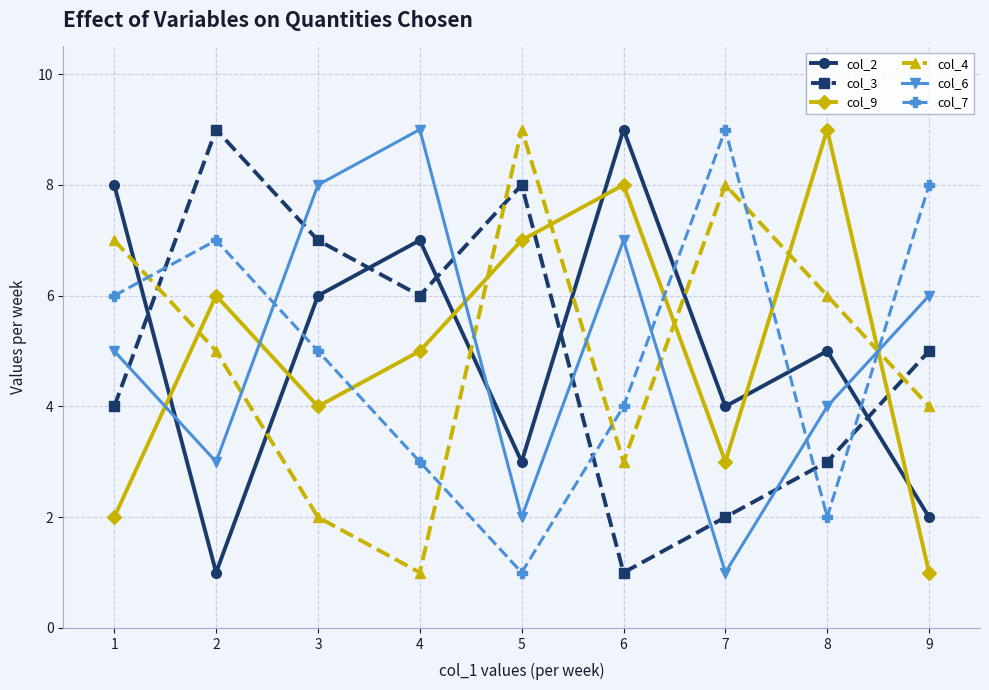

How many data points in col_2 are less than 5?

4